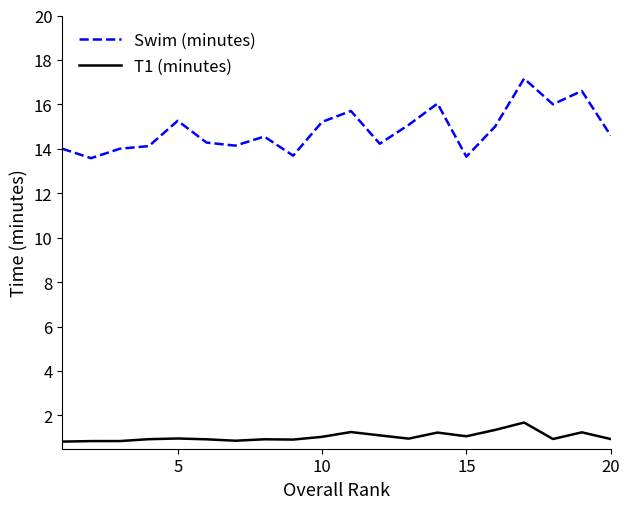

Which series has the largest range (max minus min)?

Swim (minutes)